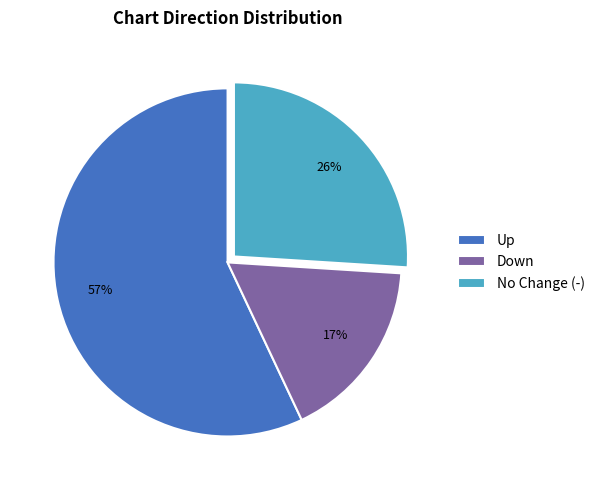

To the nearest percent, what portion does Up represent?

57%